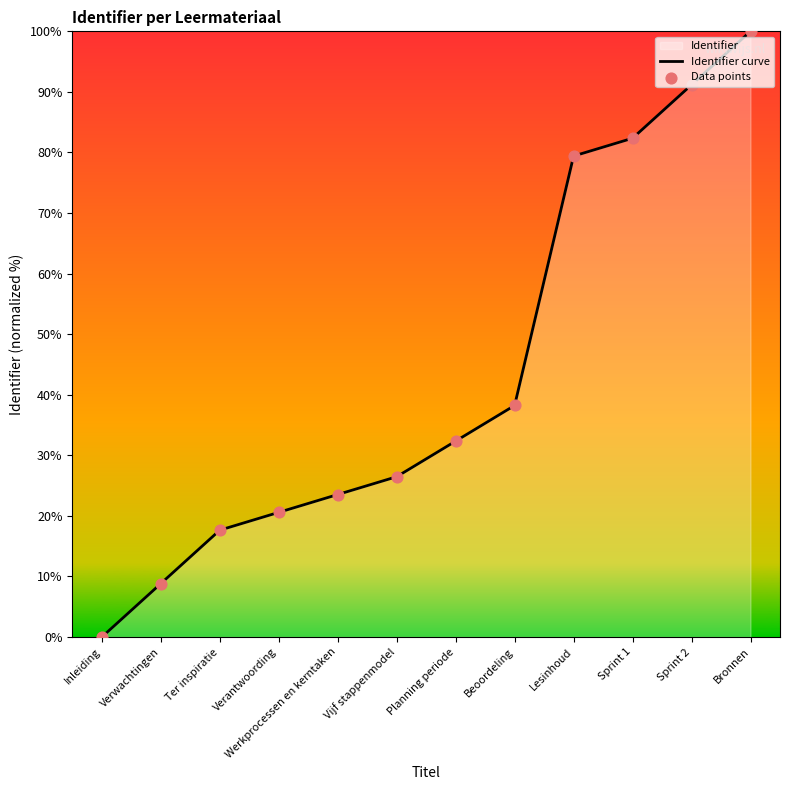

Which series contains the highest Y value?

Identifier curve